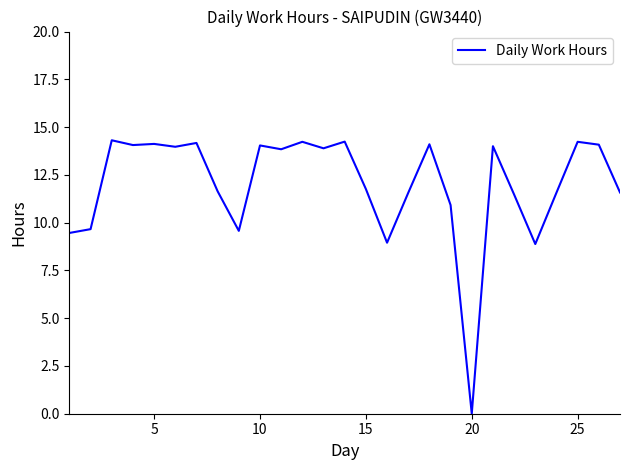

What is the greatest value displayed?

14.3